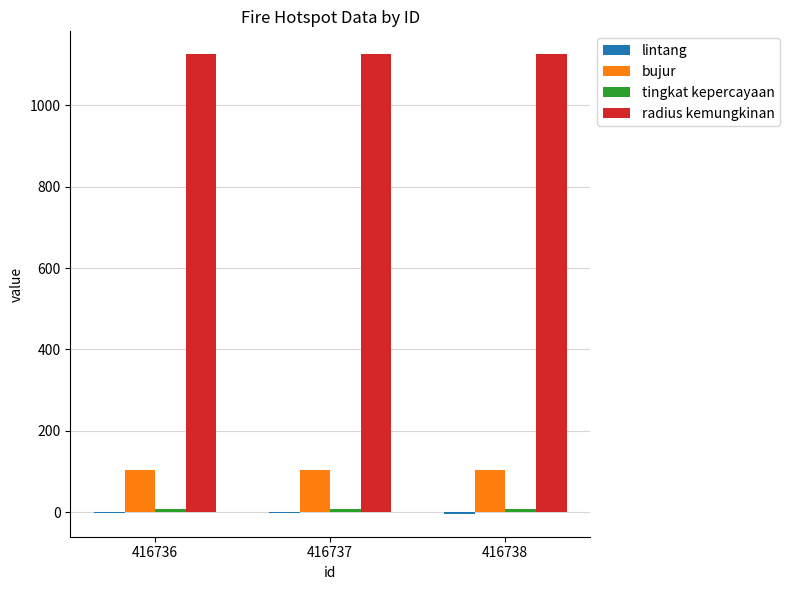

The value of radius kemungkinan at 416737 is 1125.0. True or false?

True